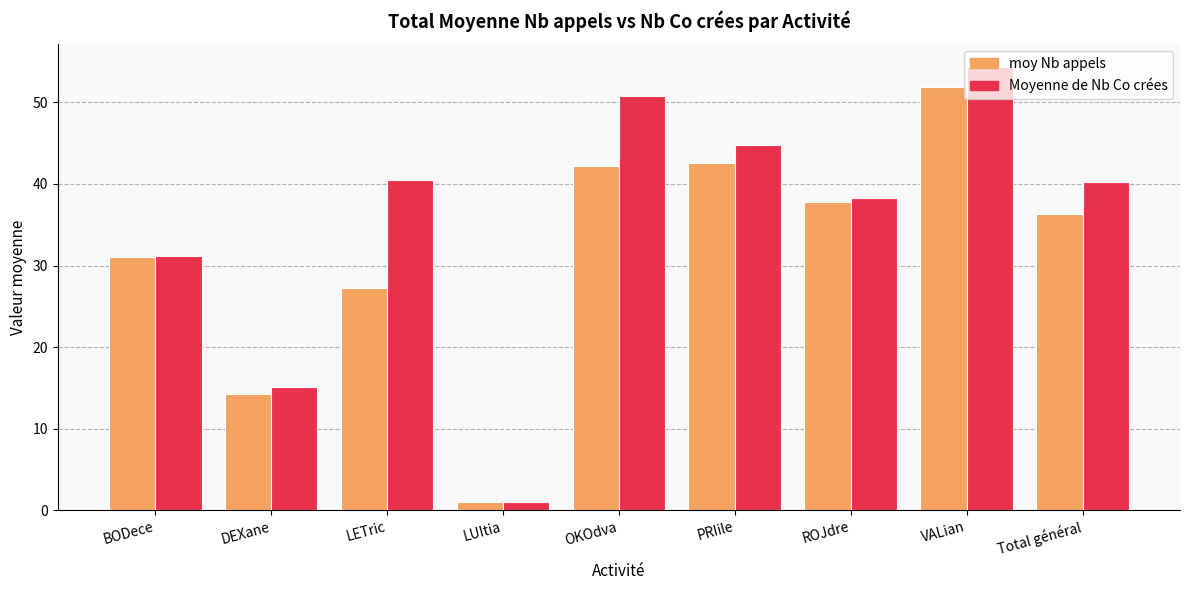

What is the total value across all series at DEXane?

29.4